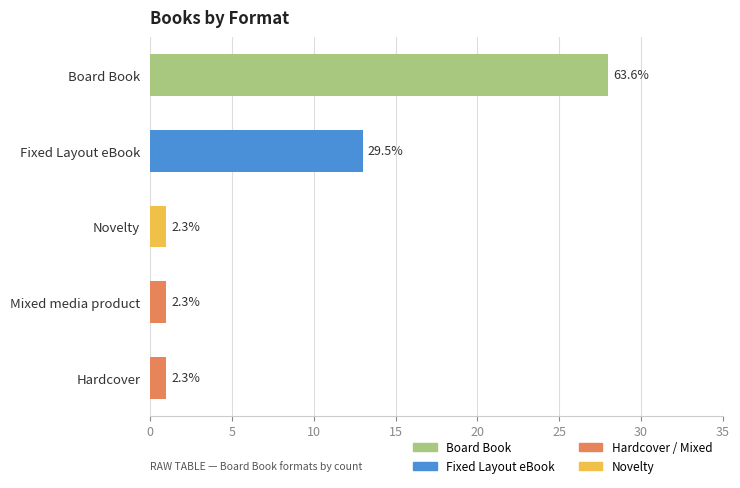

How many bars are there in total?

5